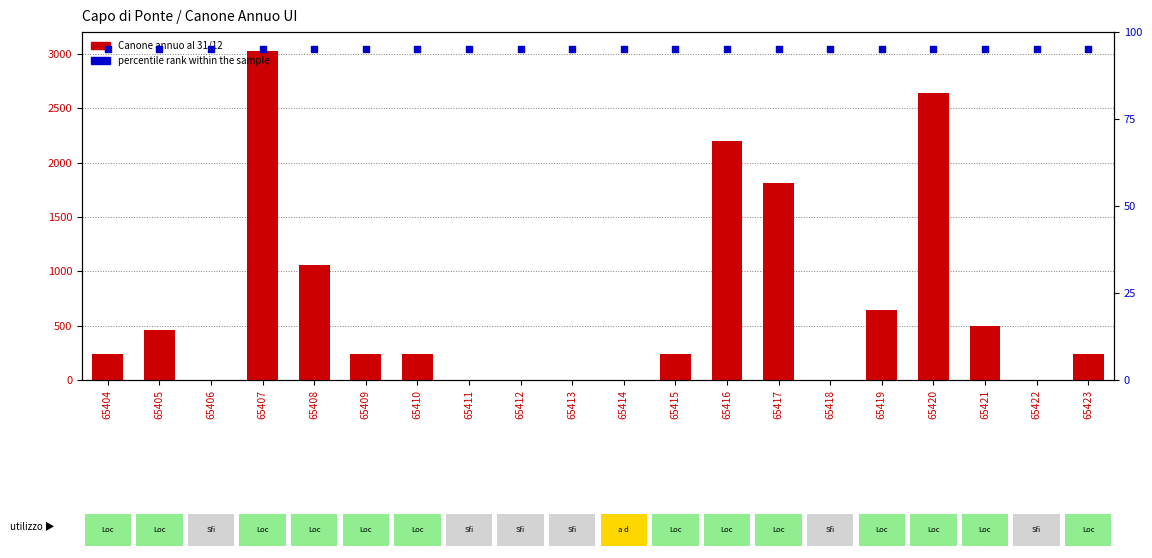

Which series has the widest spread of Y values?

Canone annuo al 31/12